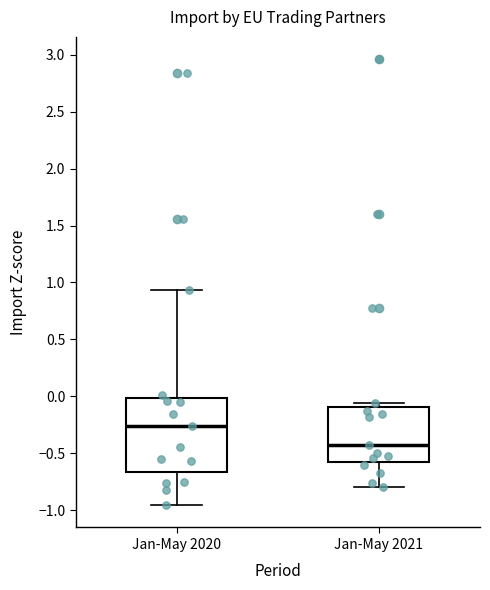

Which box is the tallest, from its lower edge to its upper edge?

Jan-May 2020